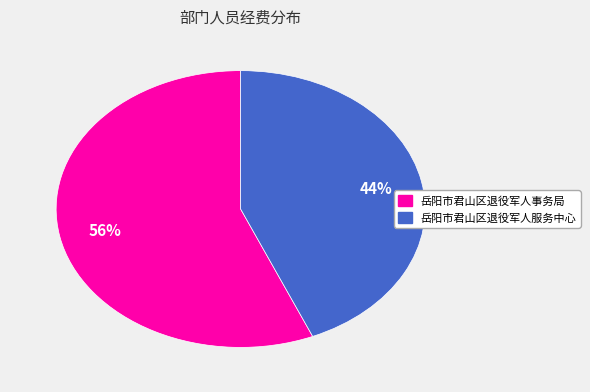

Approximately how many times larger is the value at 岳阳市君山区退役军人服务中心 compared to 岳阳市君山区退役军人事务局?

0.8